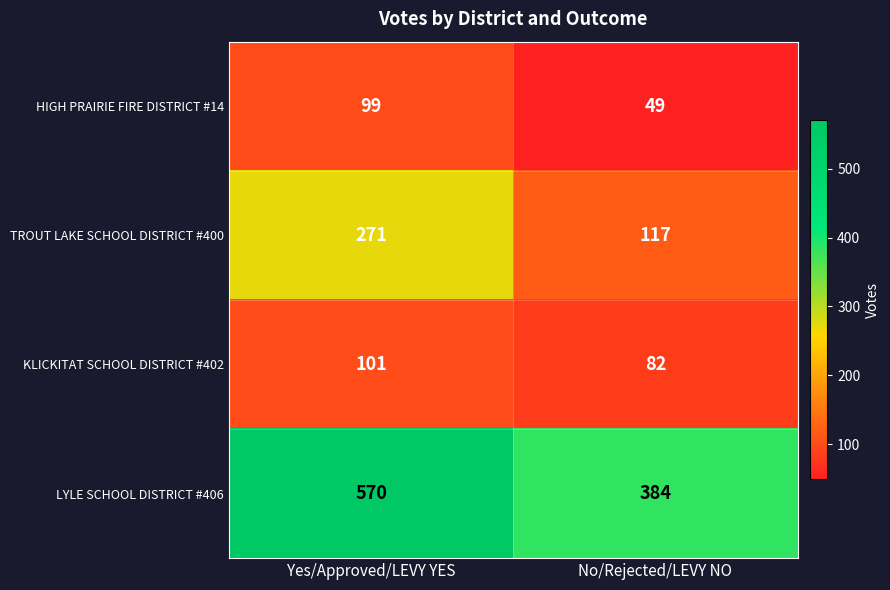

What is the total value across all series at No/Rejected/LEVY NO?

632